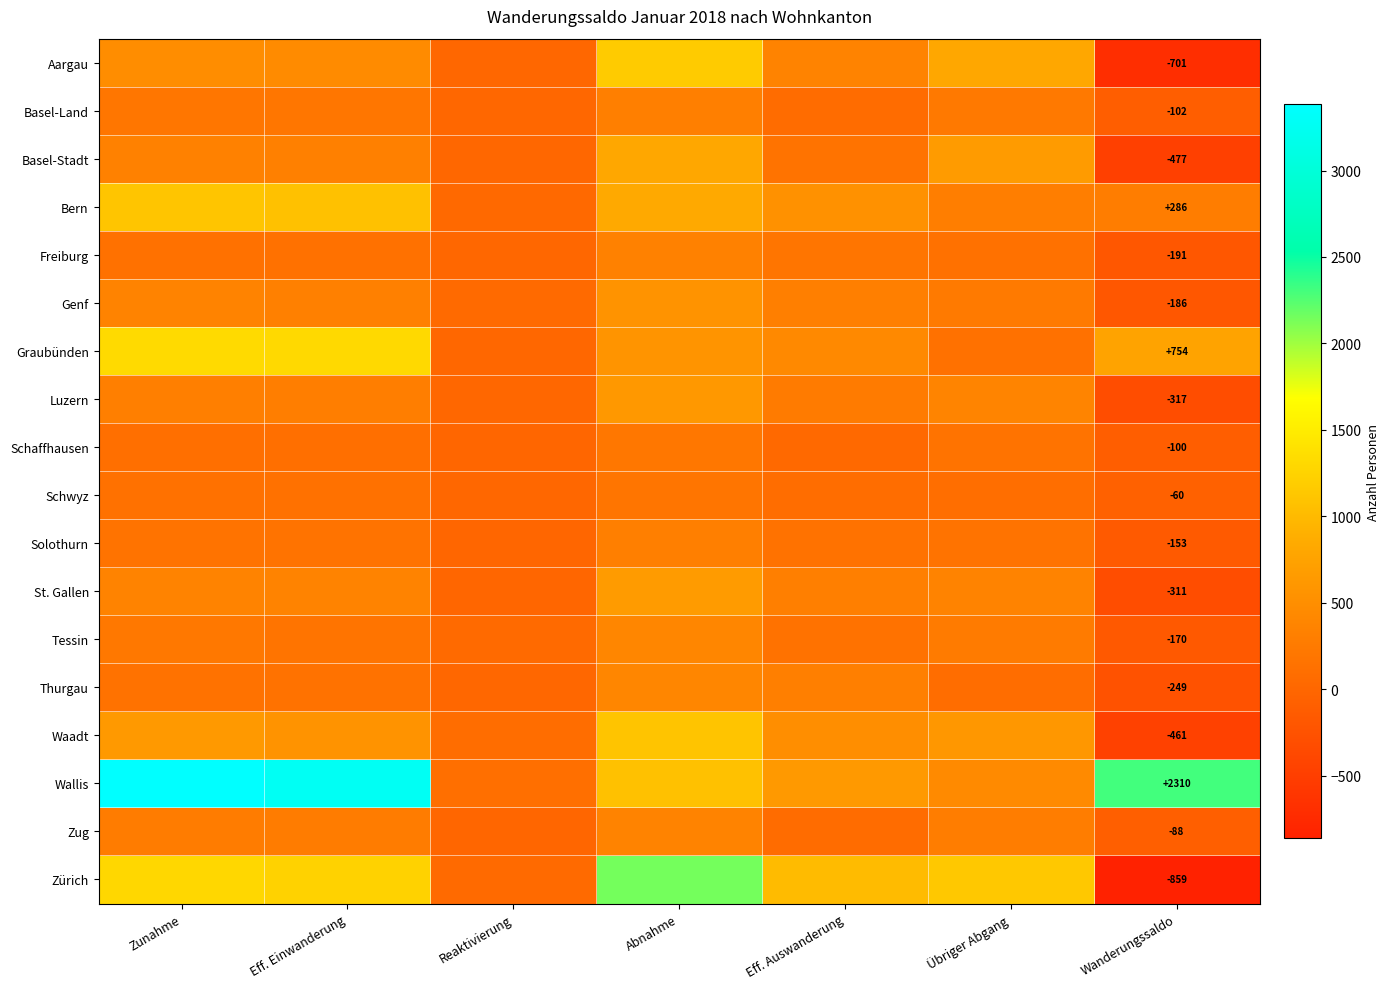

At which category is the sum across all series the highest?

Abnahme